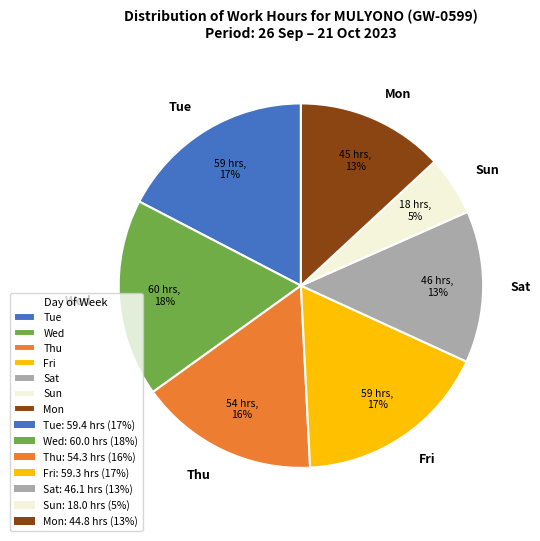

Do Sat and Mon together represent more than half of the pie?

No